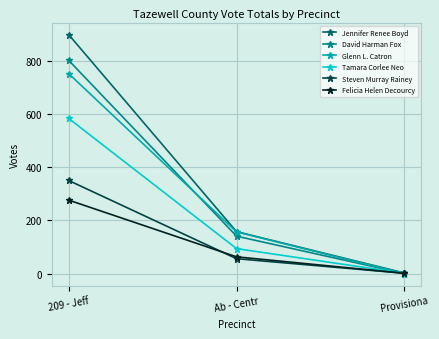

Is this an area chart (filled region under the line)?

No